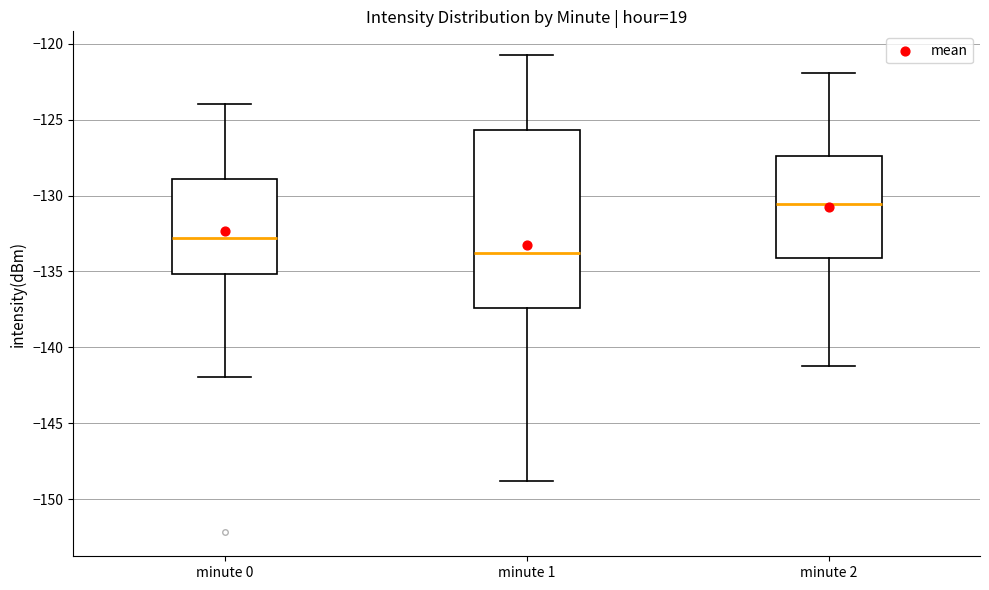

Reading left to right, read every box against the y-axis: the position of its median line, the range the box covers, and the ends of its whiskers. The values are not printed on the chart, so give them approximately, as read against the axis.

minute 0: median -133.0, box -135.0 to -129.0, whiskers -142.0 to -124.0
minute 1: median -134.0, box -137.5 to -125.5, whiskers -149.0 to -121.0
minute 2: median -130.5, box -134.0 to -127.5, whiskers -141.0 to -122.0